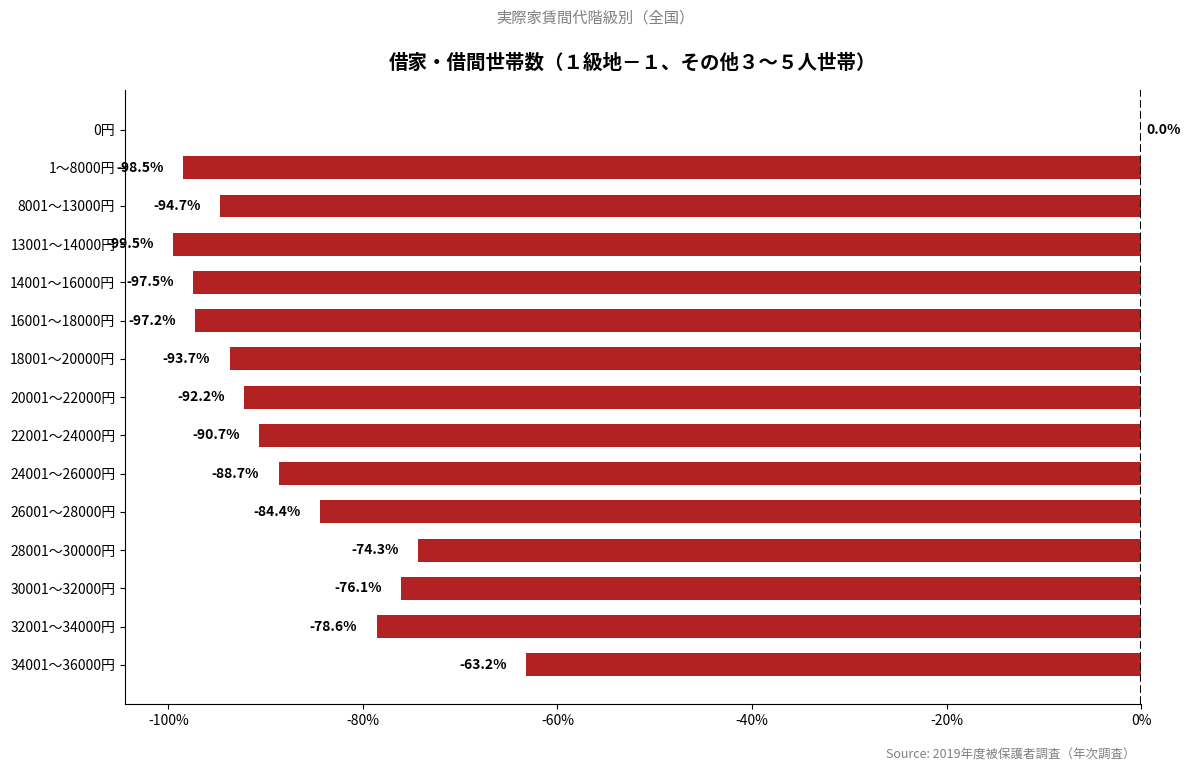

What is the difference between the values at 20001～22000円 and 0円?

92.2